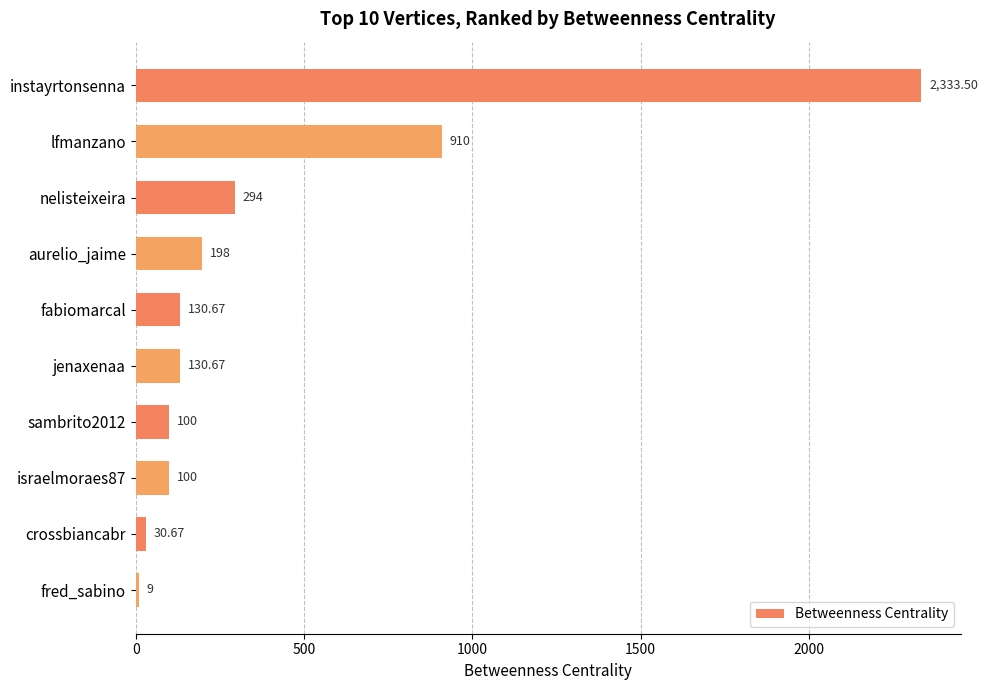

What is the maximum value shown in the chart?

2333.5